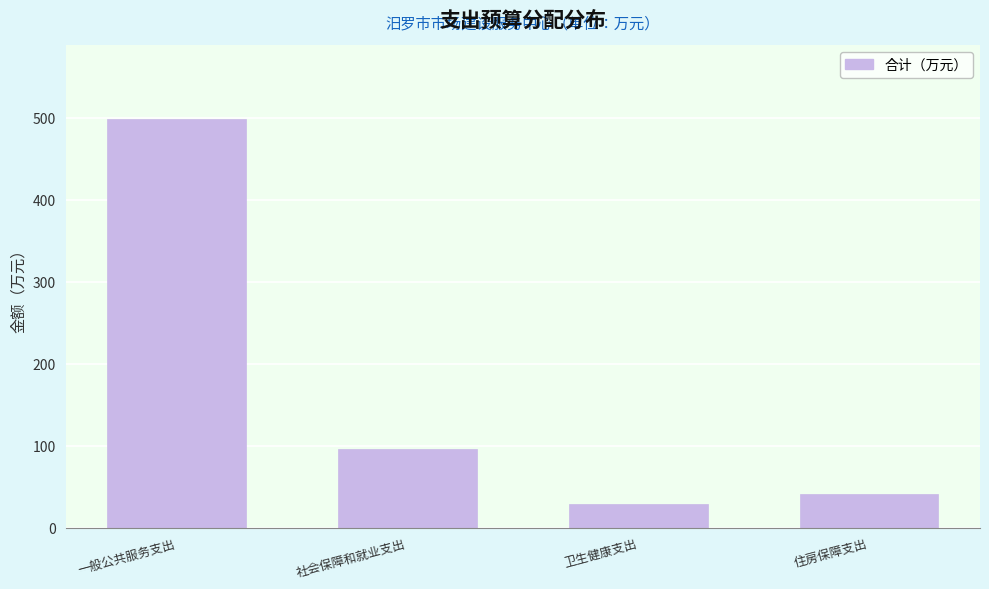

Reading right to left, transcribe all the data shown in this chart.

40.6	28.7	95.9	498.5